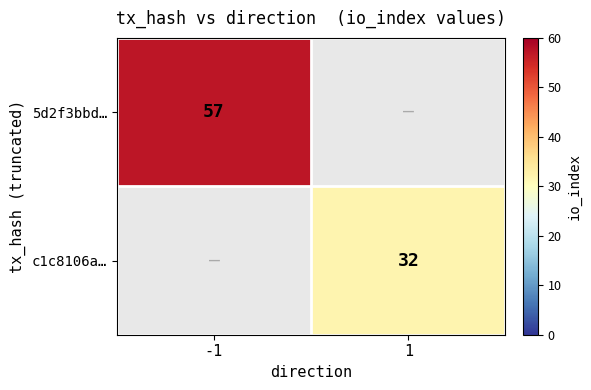

Is it true that 5d2f3bbd… equals 57 at -1?

True